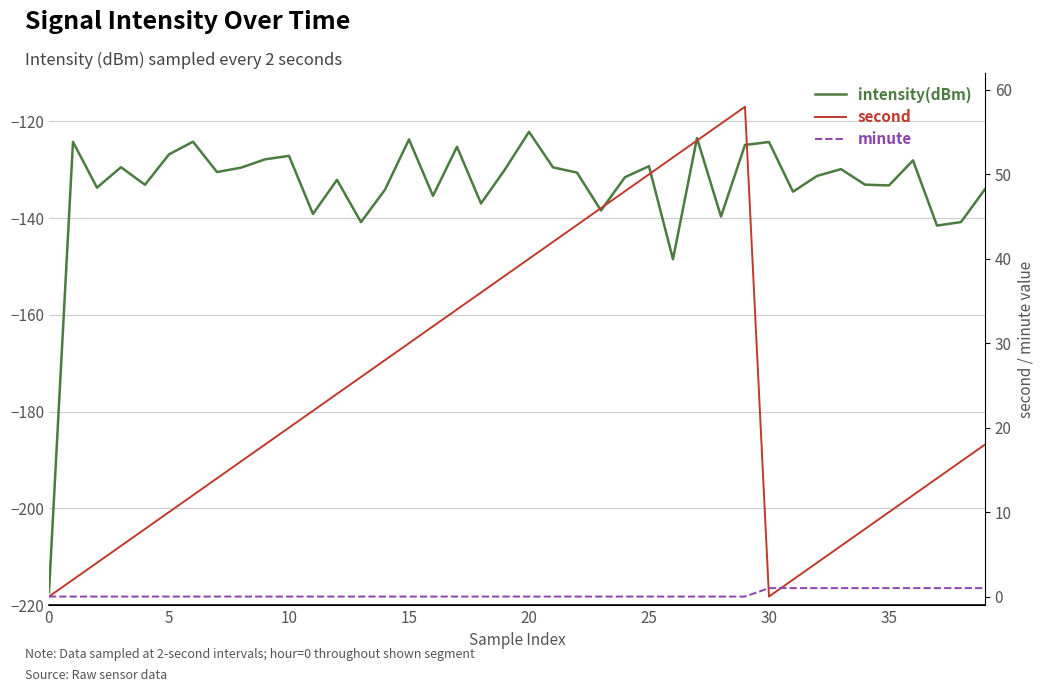

Is it true that intensity(dBm) equals -83.9 at 28?

False